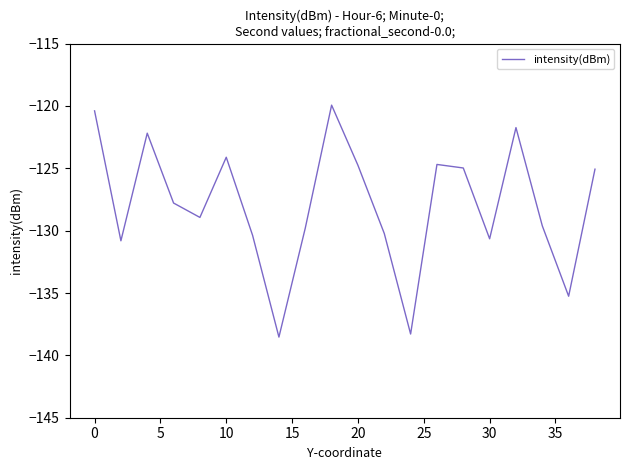

What is the maximum value shown in the chart?

-119.9